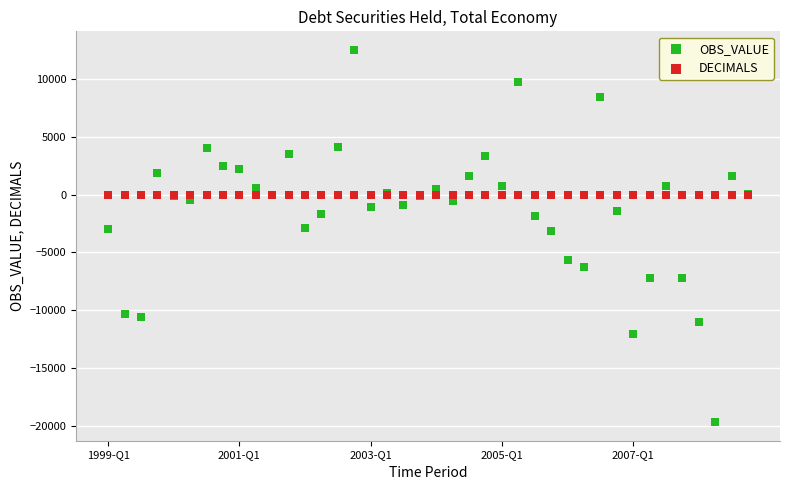

Which series reaches the minimum Y coordinate?

OBS_VALUE